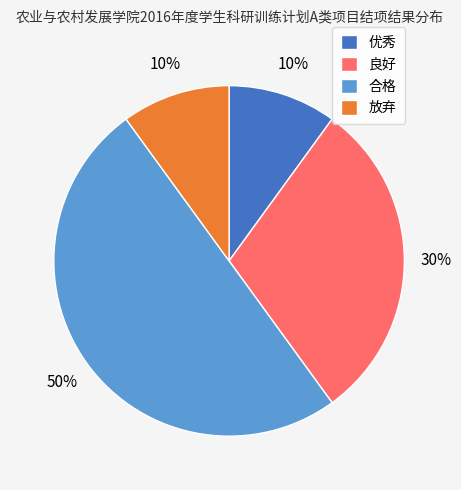

To the nearest percent, what is the average slice percentage?

25%